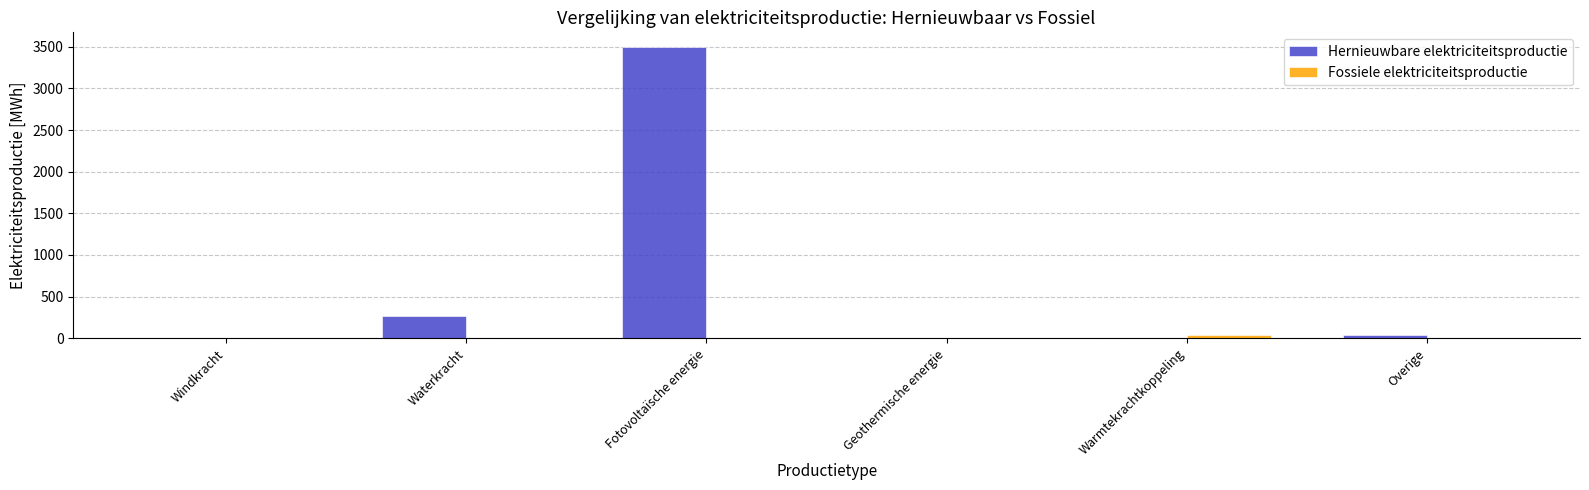

Is it true that Fossiele elektriciteitsproductie equals 45.0 at Warmtekrachtkoppeling?

True